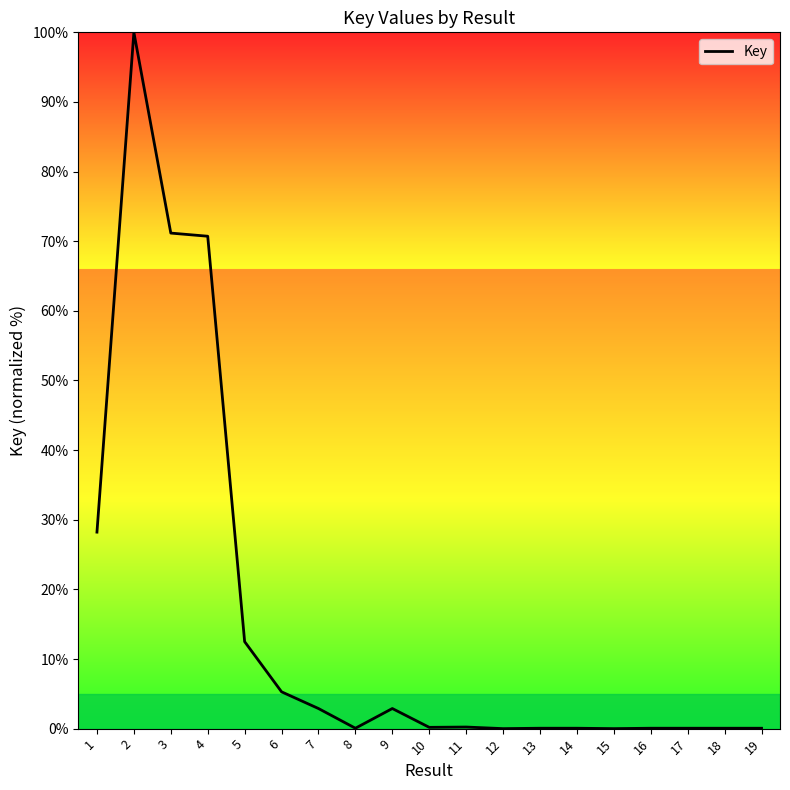

Is it true that the value at 5 is 12.5?

True